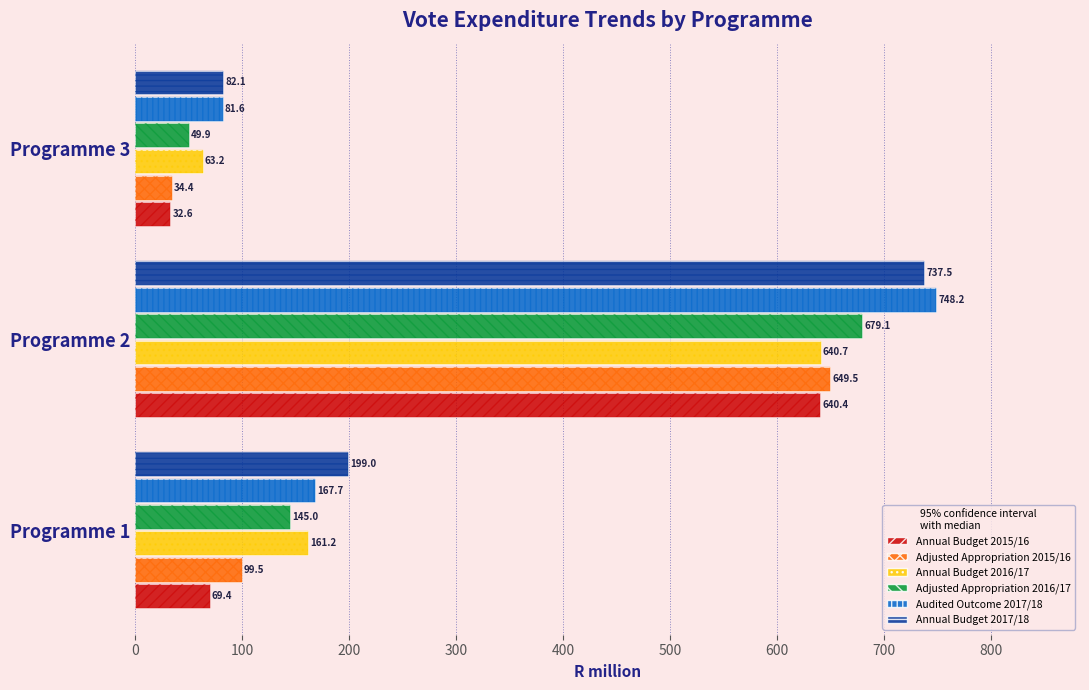

What is the minimum value shown in the chart?

32.6